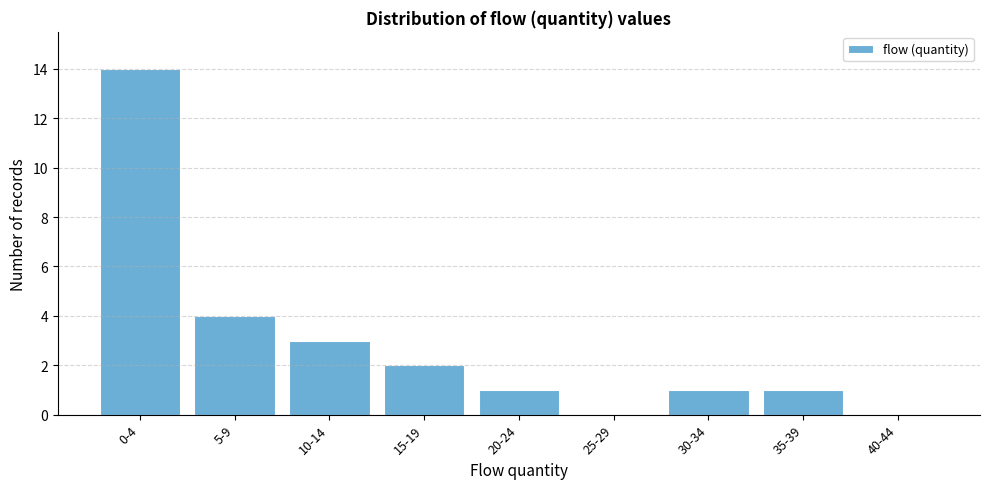

Reading right to left, what are all the values shown in this chart?

40-44=0	35-39=1	30-34=1	25-29=0	20-24=1	15-19=2	10-14=3	5-9=4	0-4=14